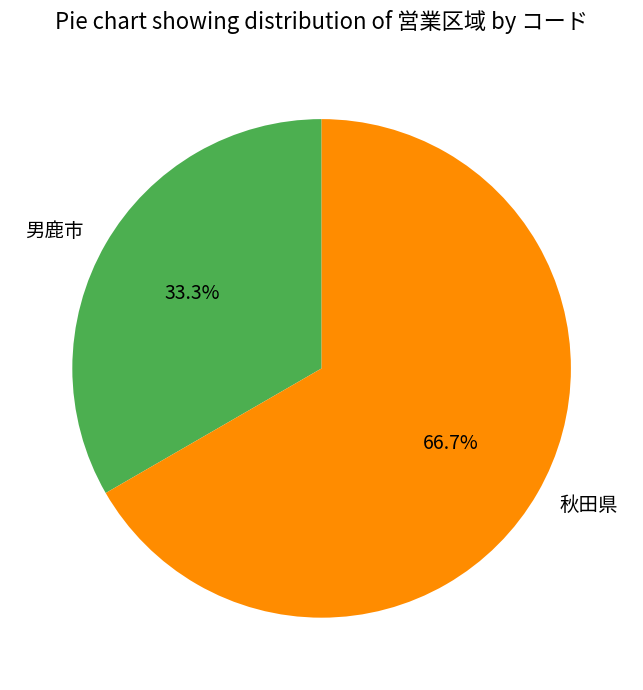

To the nearest percent, what is the difference between the largest and smallest slice percentages?

33%